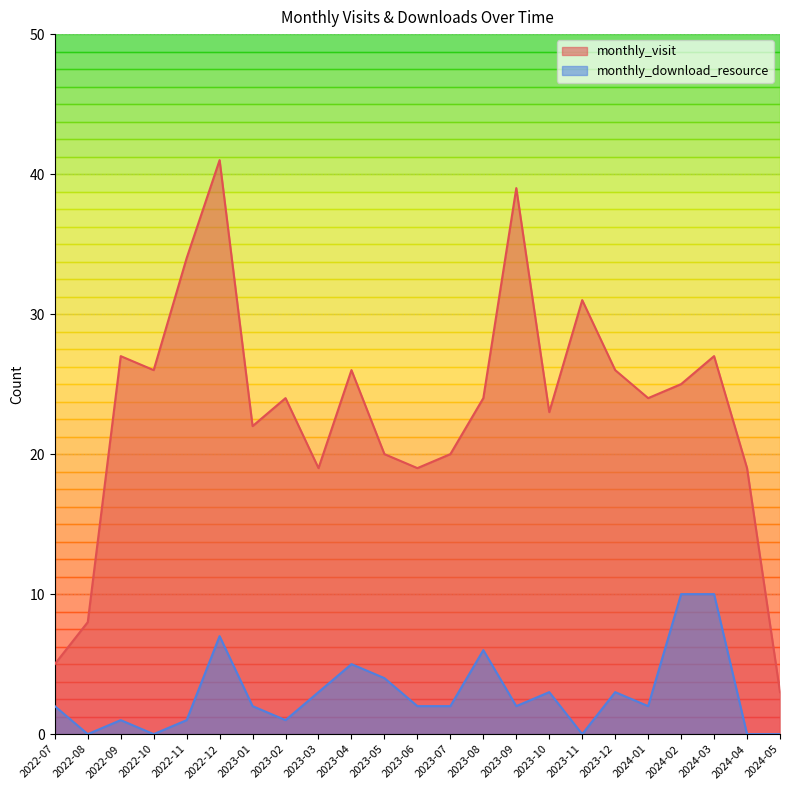

At 2023-04, list the series in order from smallest to largest.

monthly_download_resource, monthly_visit